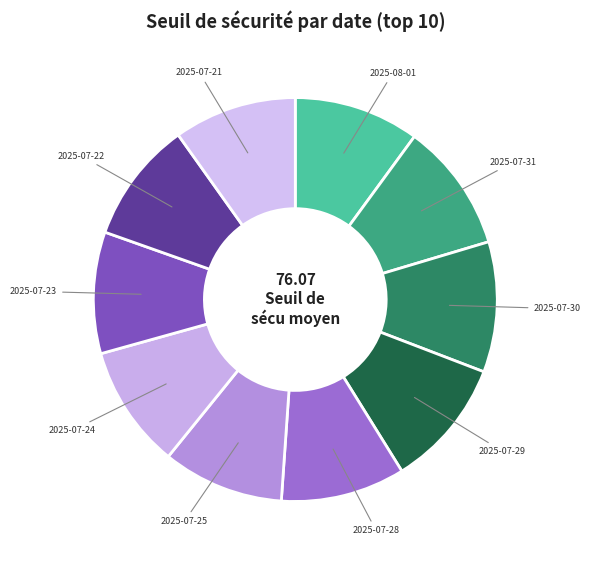

How many segments does this pie chart have?

10